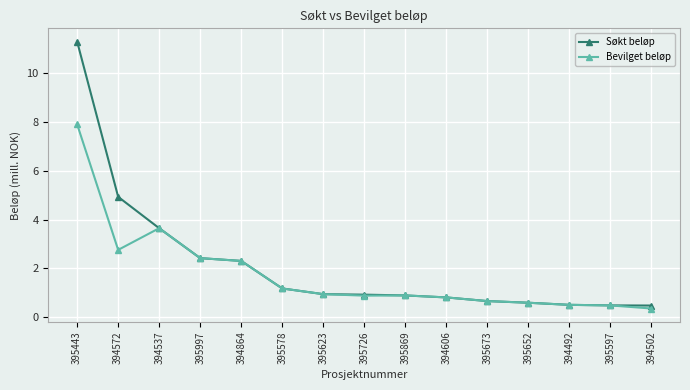

At how many categories does at least one series exceed 3?

3